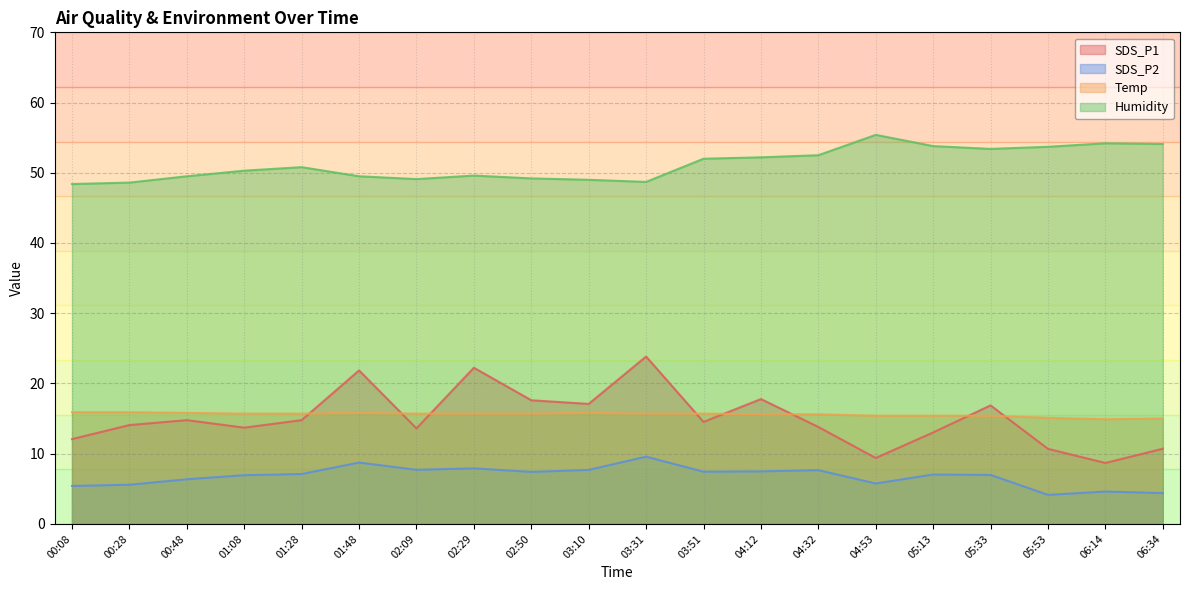

Does the chart have visible grid lines?

Yes